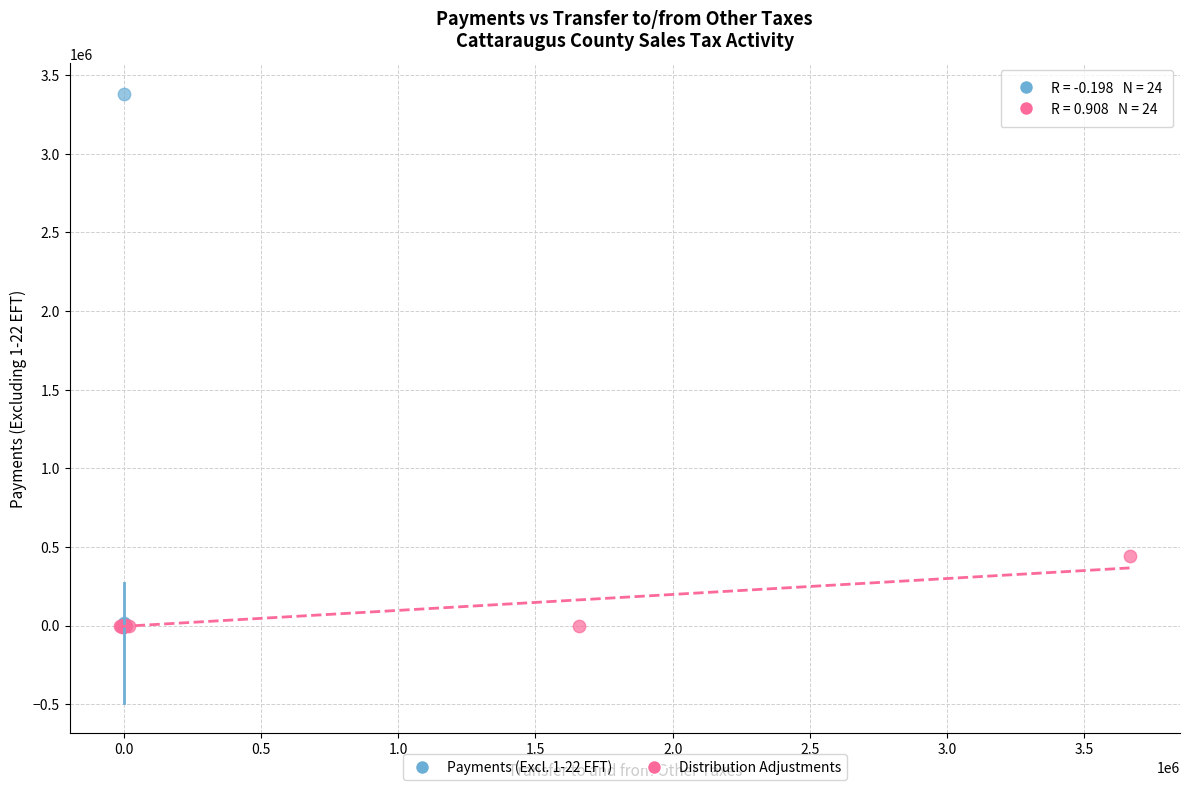

Which series reaches the maximum Y coordinate?

Payments (Excl. 1-22 EFT)